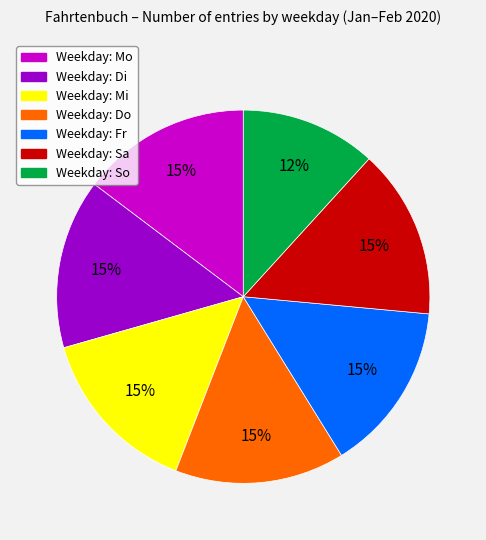

To the nearest percent, what is the difference between the largest and smallest slice percentages?

3%